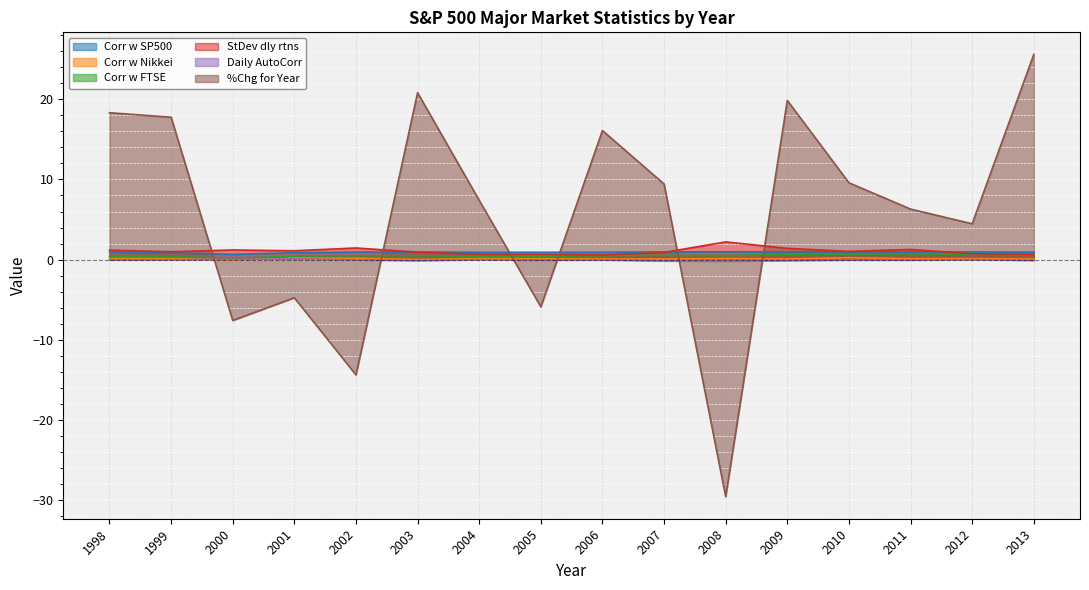

The StDev dly rtns series shows 0.7 at 2002. True or false?

False